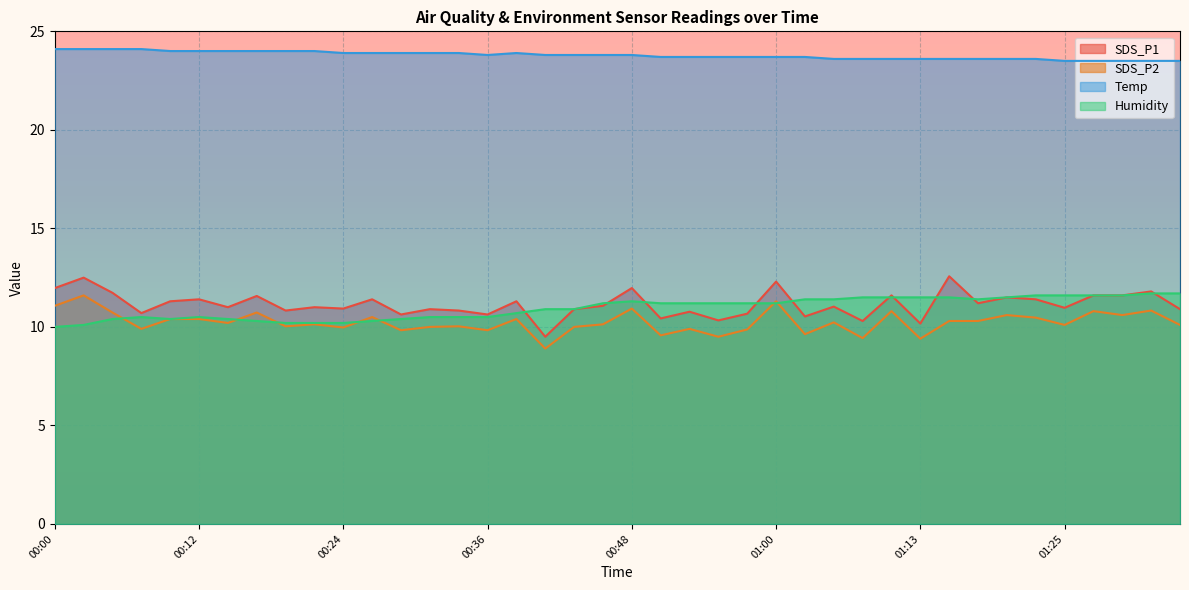

Does the chart display data point markers on the line(s)?

No